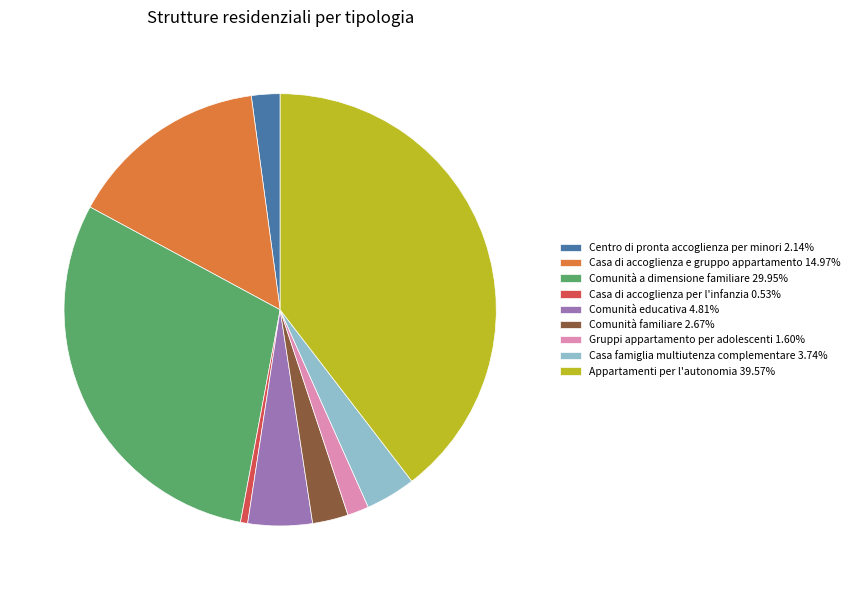

Combined, do Comunità educativa and Casa di accoglienza per l'infanzia account for over 50%?

No